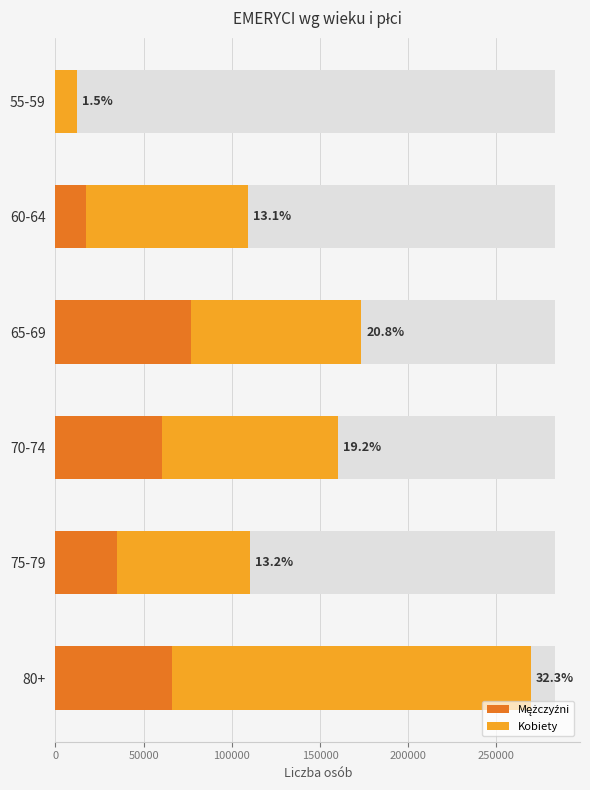

Does the chart contain stacked bars?

No